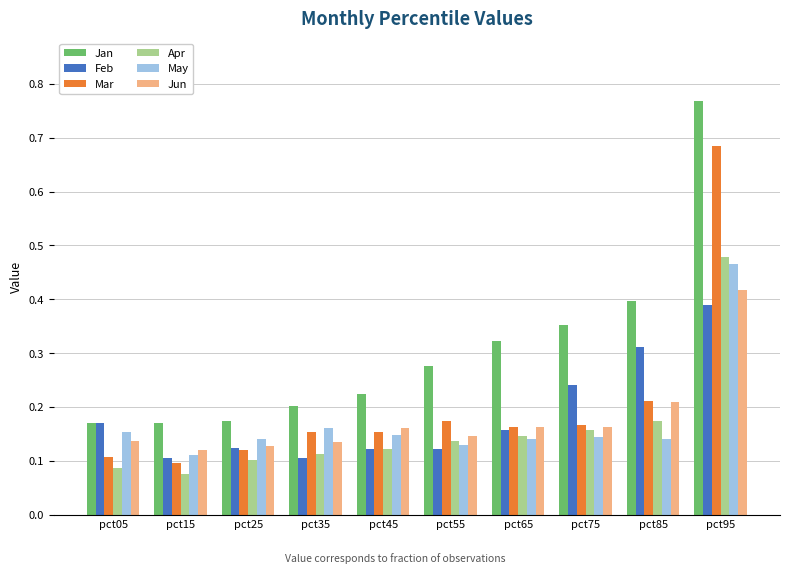

At which label does Mar reach its peak?

pct95